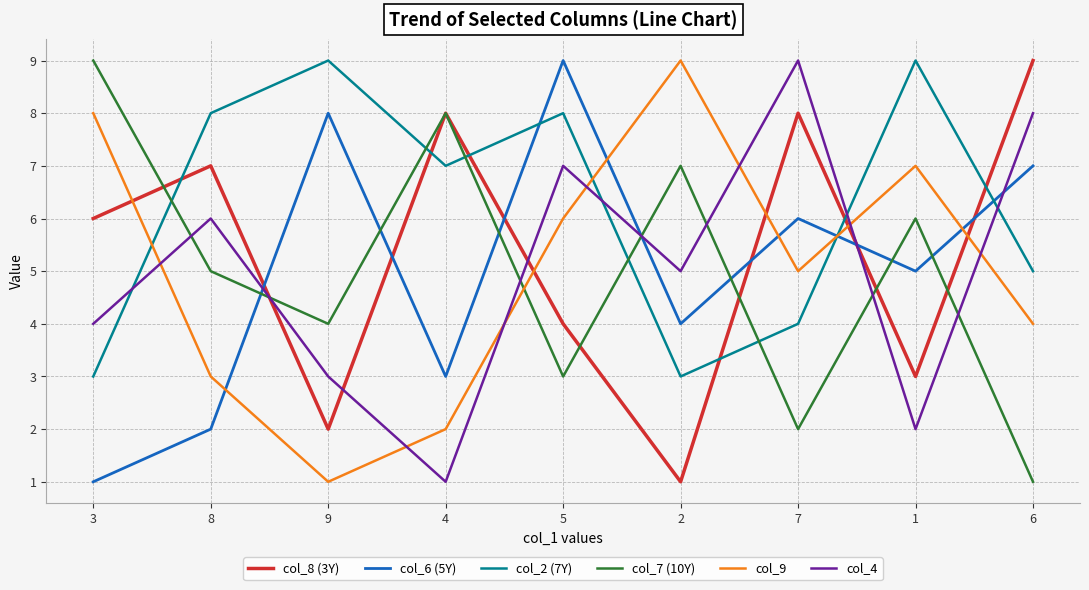

Where do col_2 (7Y) and col_7 (10Y) first cross each other?

3 and 8